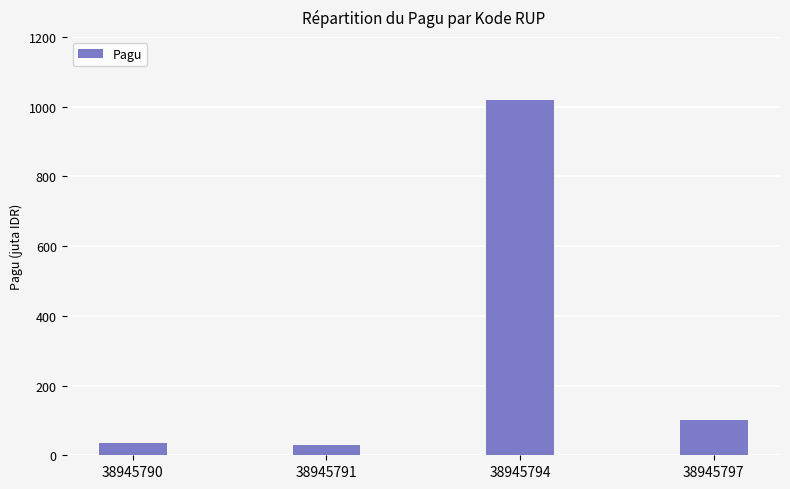

Does the chart contain any negative values?

No